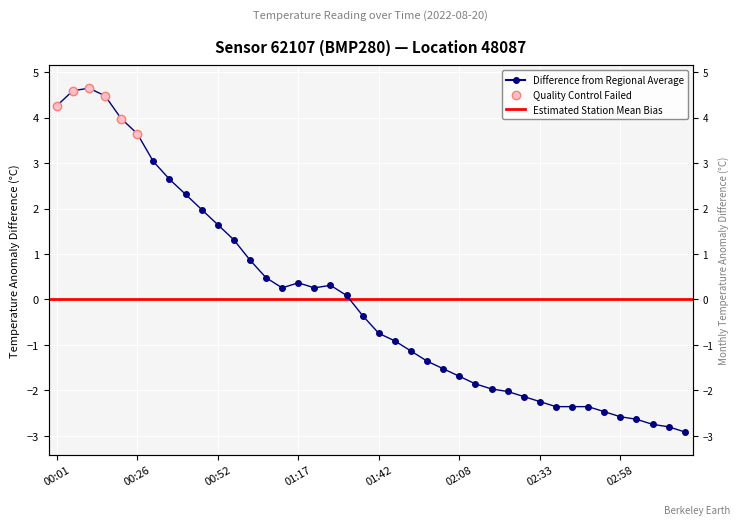

How many points are higher than both their immediate neighbors (excluding endpoints)?

3